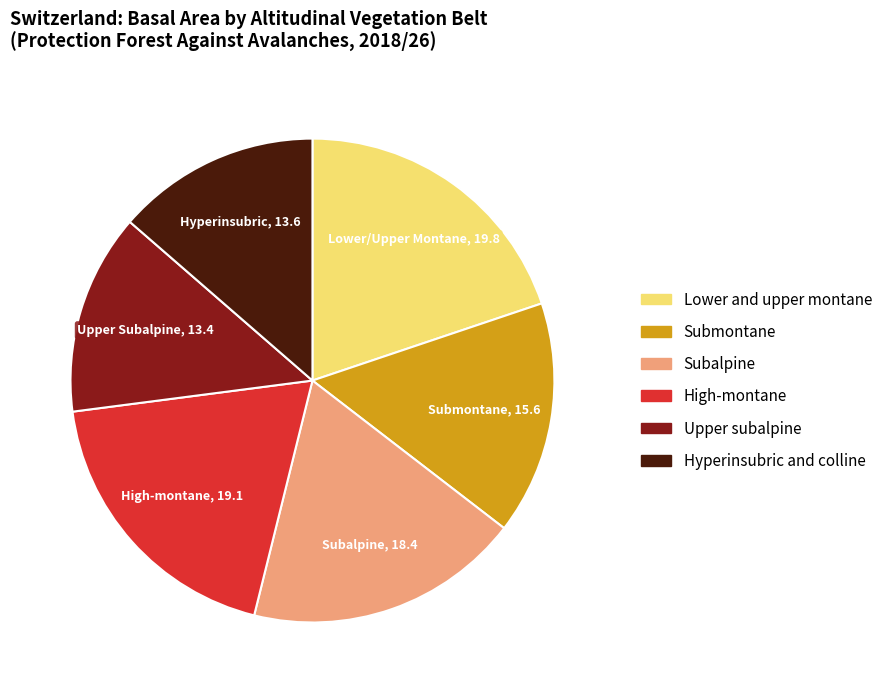

Does any single category account for the majority?

No